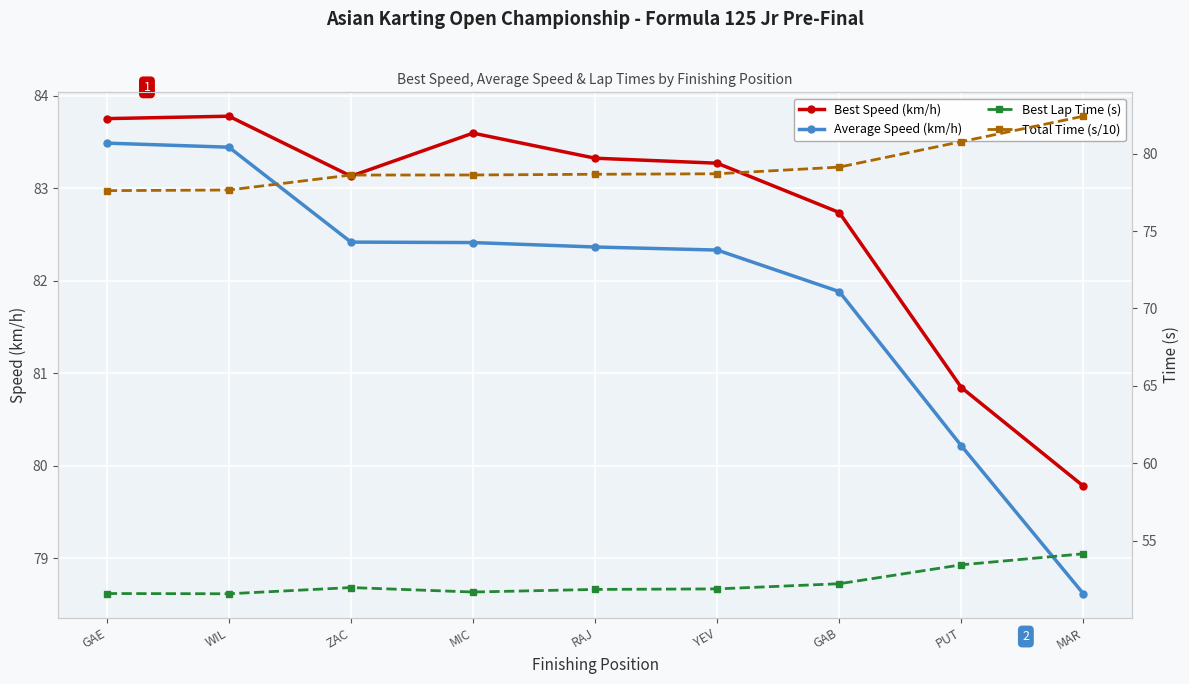

What is the difference between the second highest and minimum values in the Total Time (s/10) series?

3.2